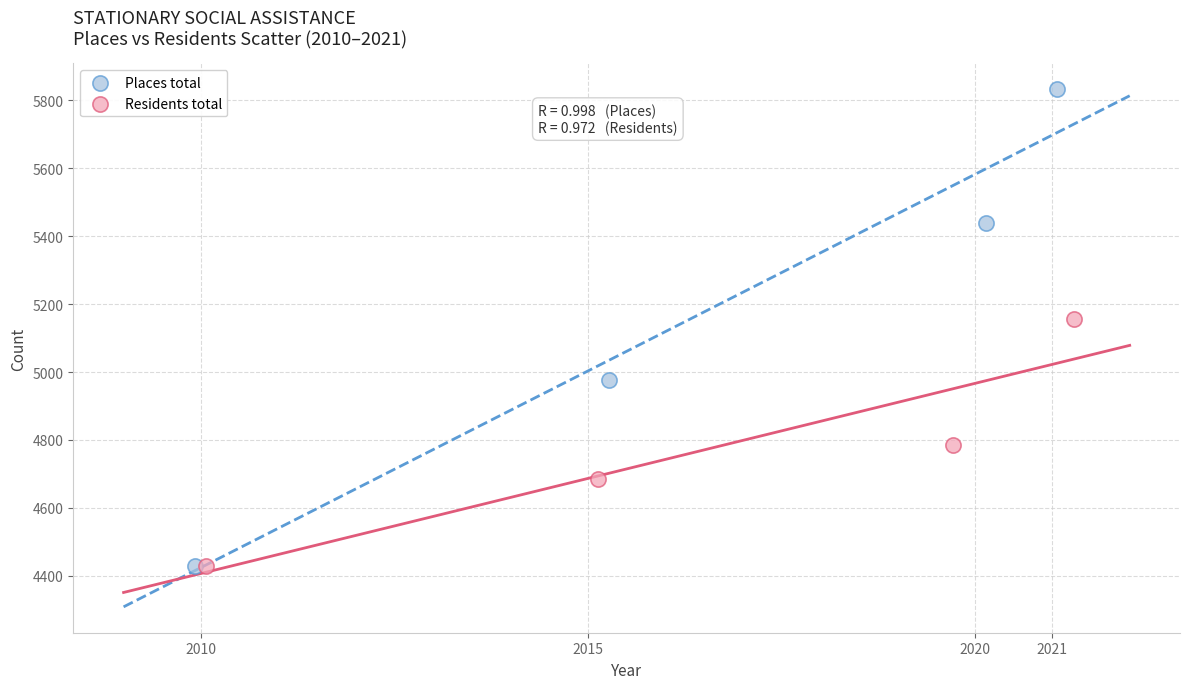

Which series has the largest Y range (max minus min)?

Places total